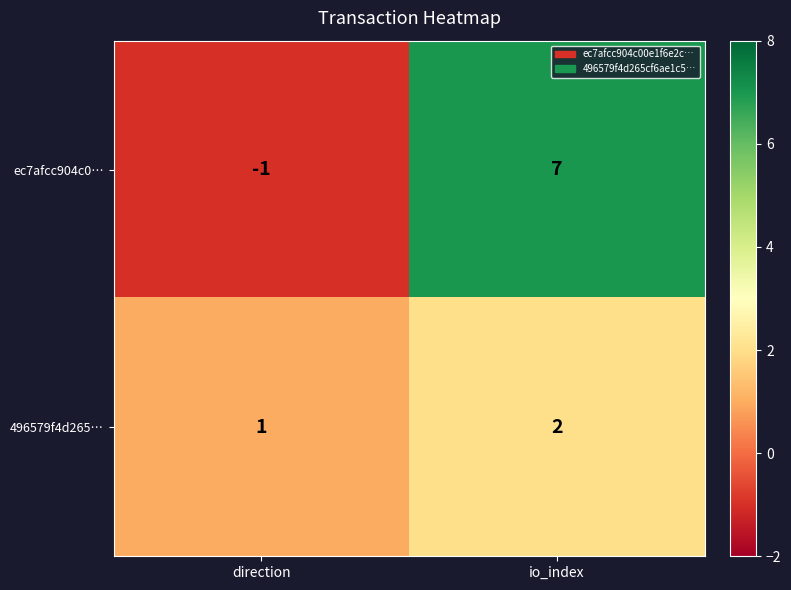

Reading left to right, list all the values displayed in this chart.

ec7afcc904c0…: direction=-1	io_index=7
496579f4d265…: direction=1	io_index=2